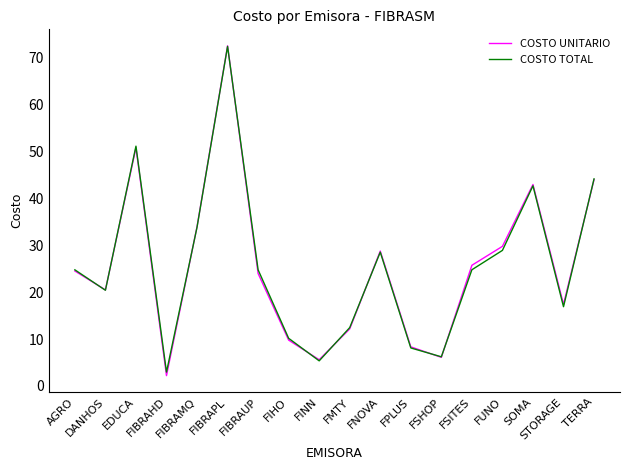

What is the spread (max minus min) of values at FINN?

0.2